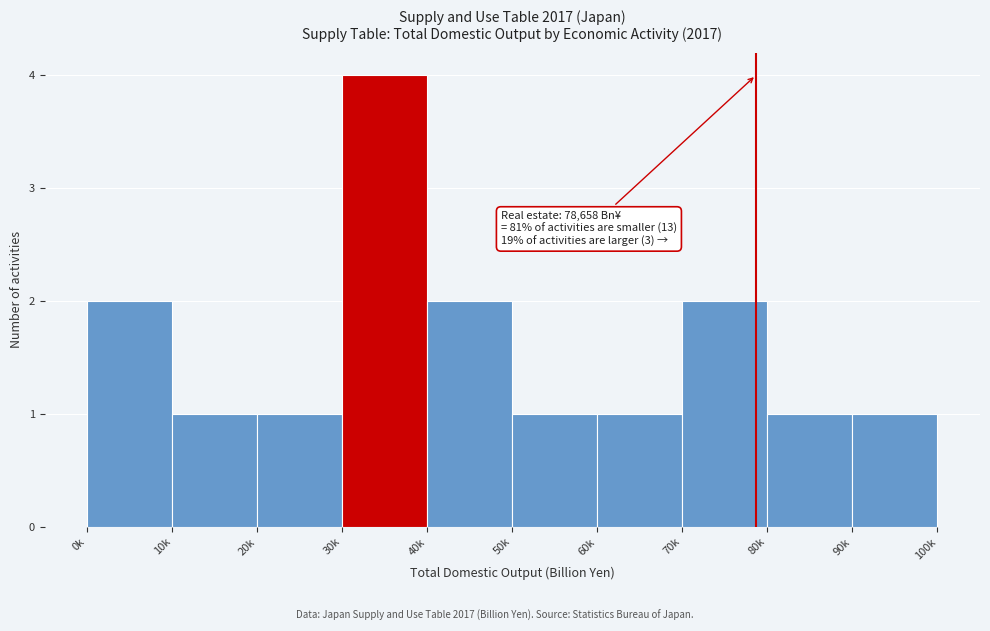

Reading right to left, extract all data points from this chart.

90k=1	80k=1	70k=2	60k=1	50k=1	40k=2	30k=4	20k=1	10k=1	0k=2